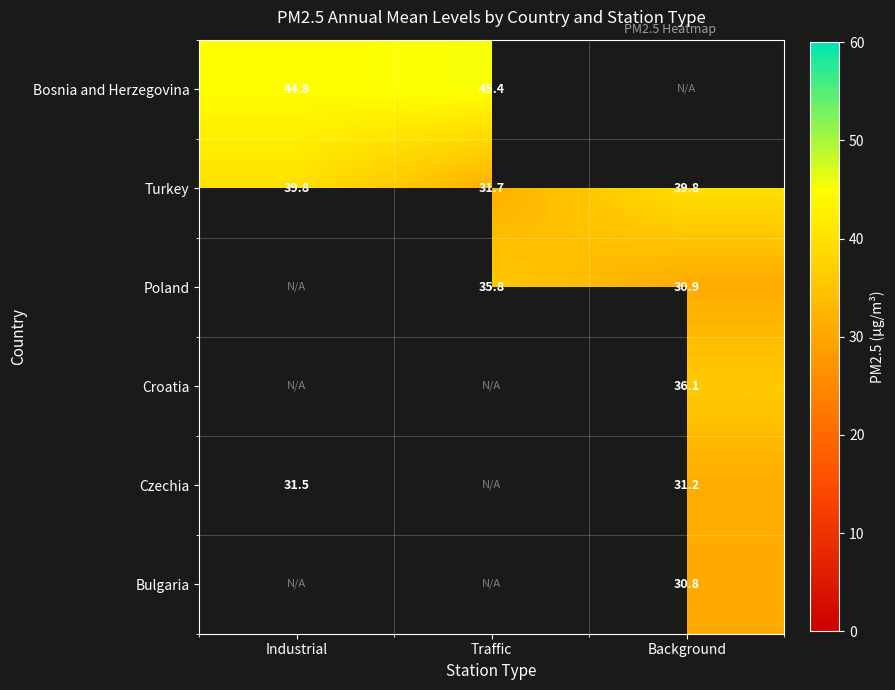

Which has a higher value, Background or Traffic?

Traffic